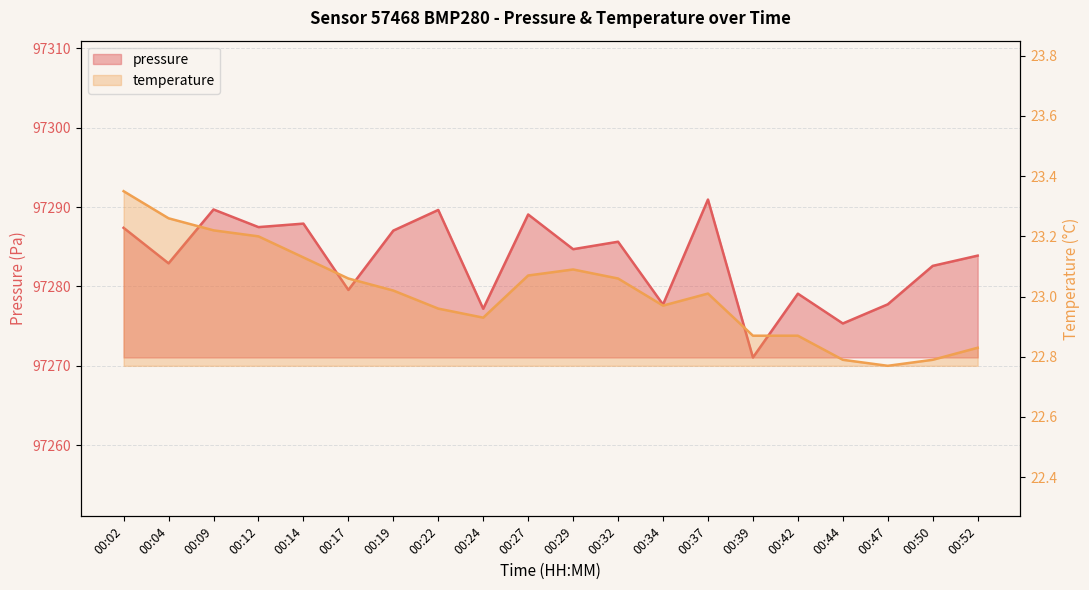

Which series has the largest range (max minus min)?

pressure